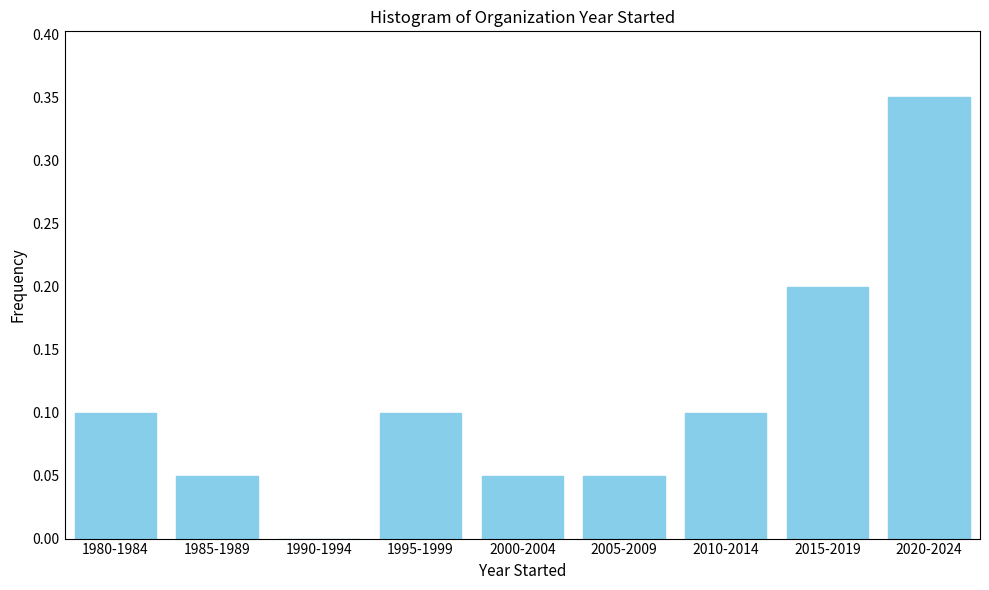

The value at 2020-2024 is 0.5. True or false?

False